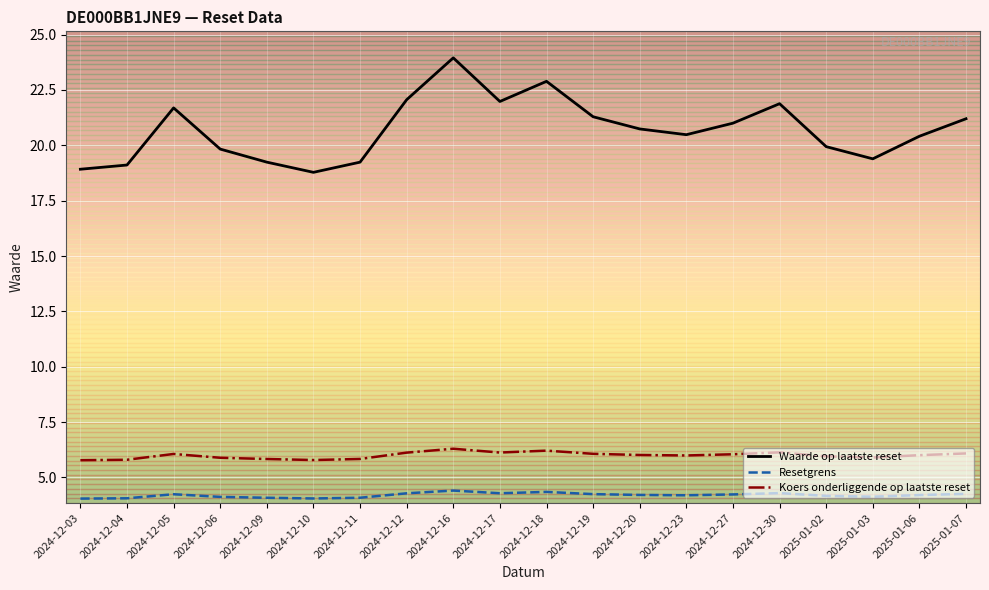

At which category is the sum across all series the highest?

2024-12-16